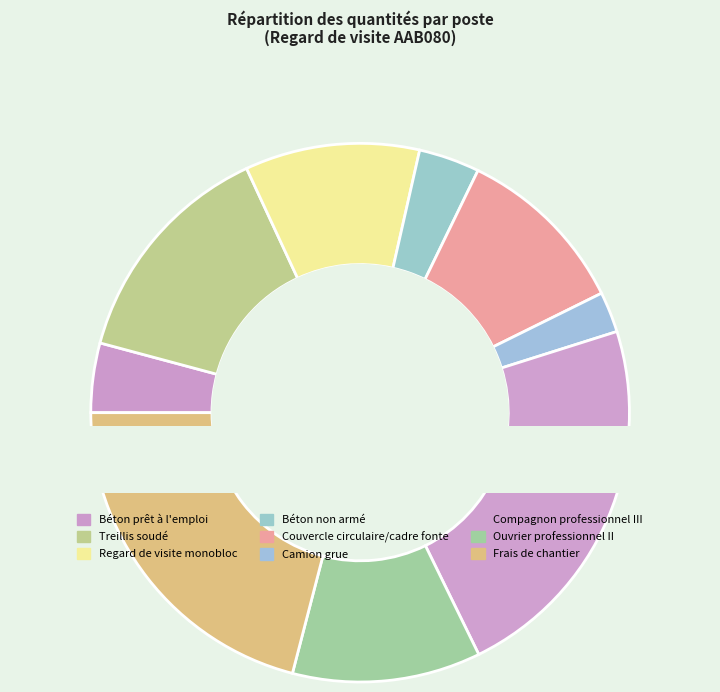

To the nearest percent, what is the average slice percentage?

11%